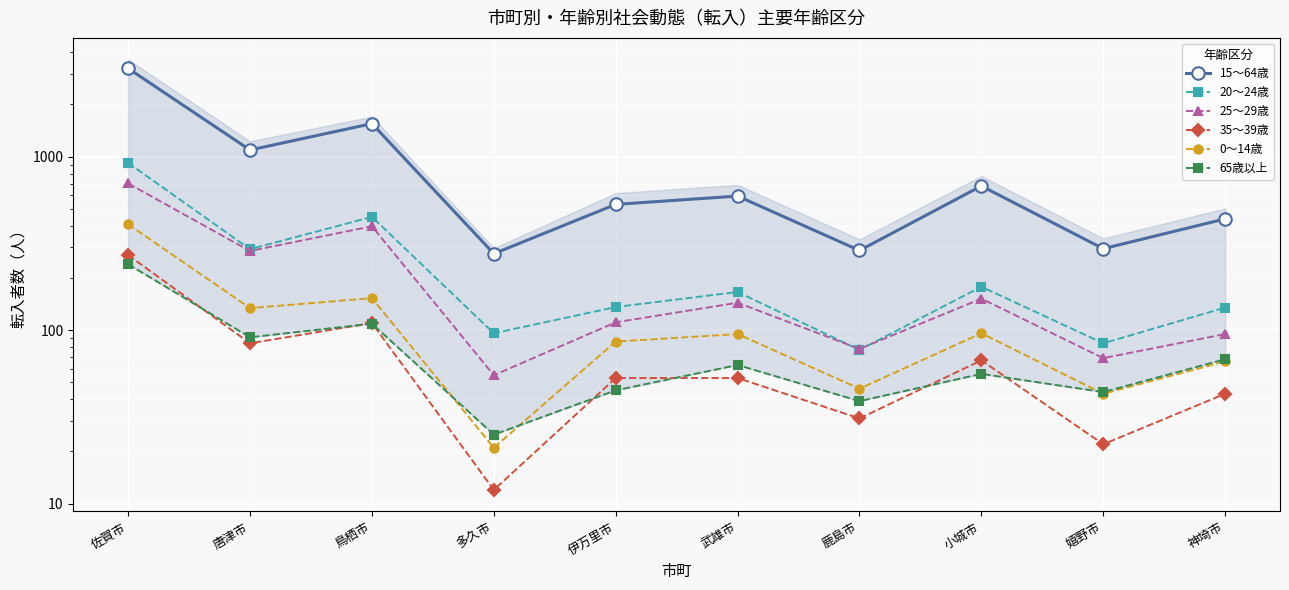

In 15～64歳, how many points are lower than both neighbors (excluding endpoints)?

4